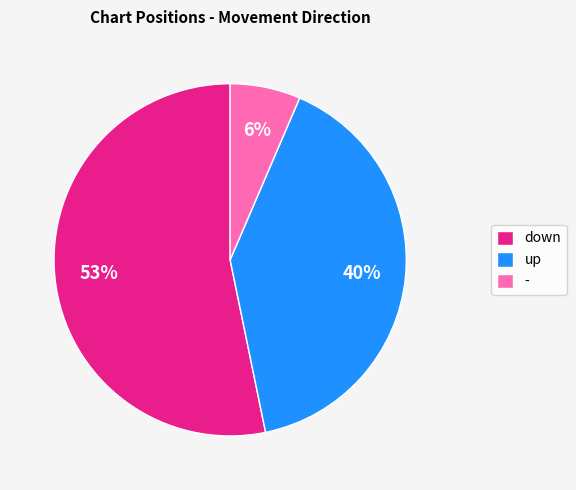

The - slice represents 6% of the pie. True or false?

True